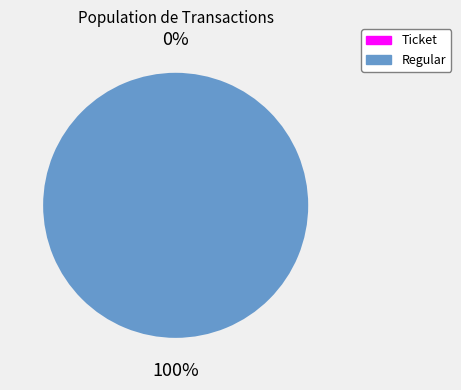

Is there a majority slice in this chart?

Yes